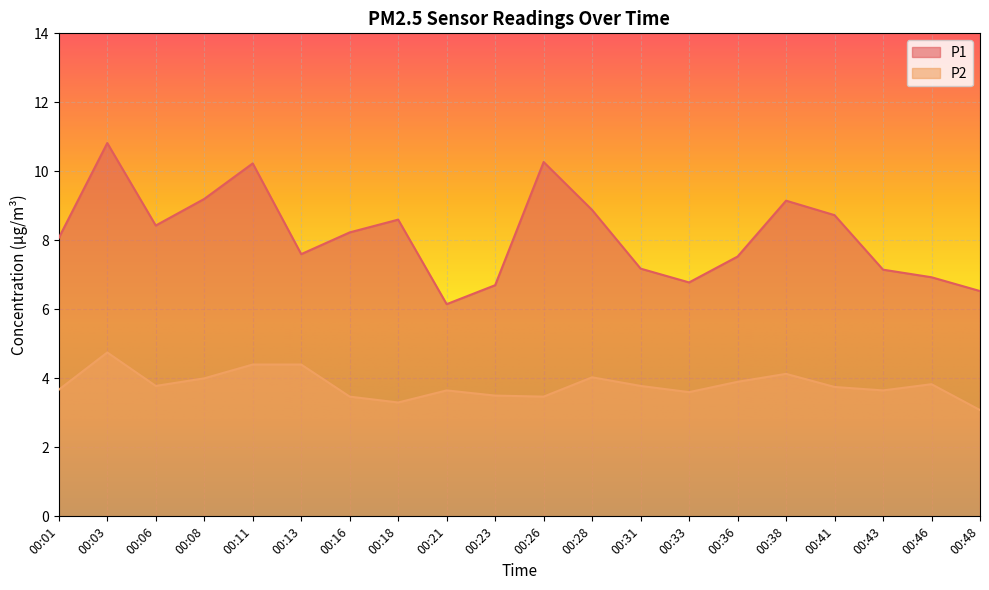

Does the chart display data point markers on the line(s)?

No